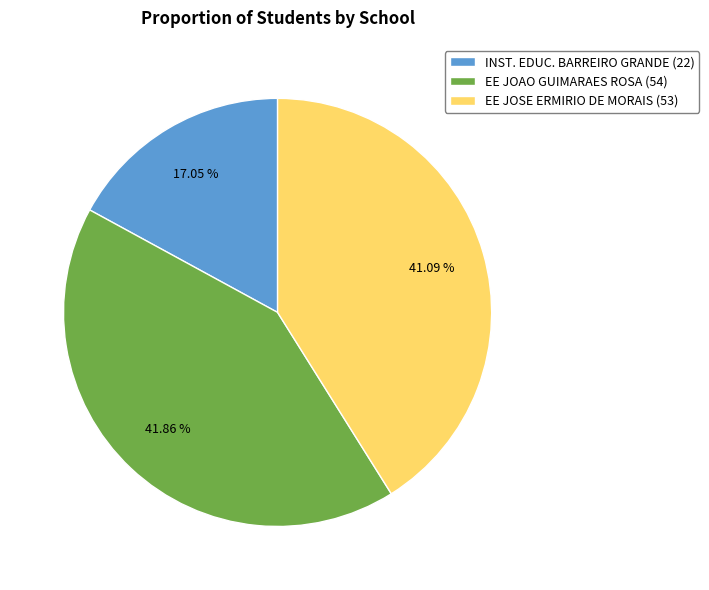

Does any single category account for the majority?

No